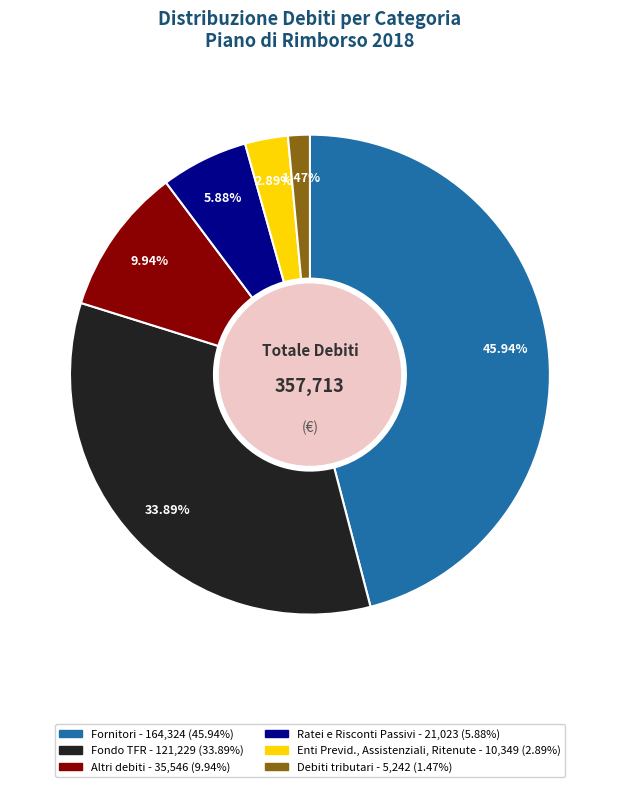

Does any single category account for the majority?

No